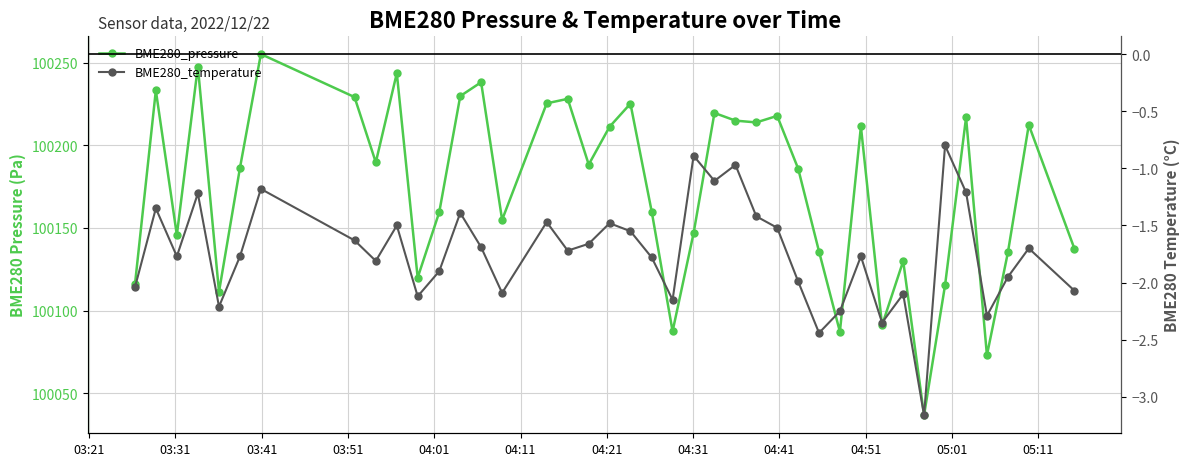

What is the average value of the BME280_pressure series?

100174.2